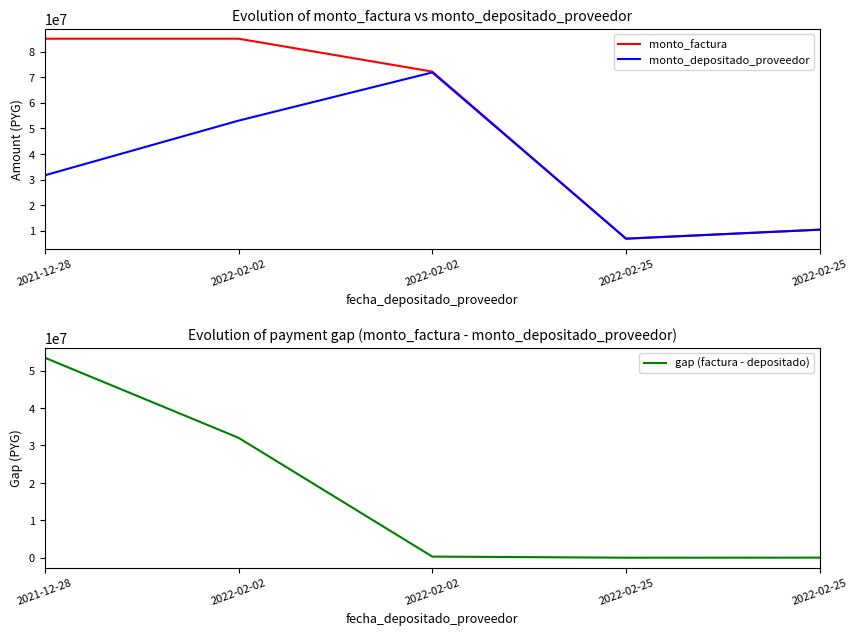

What is the label of the 5th point from the left?

2022-02-25